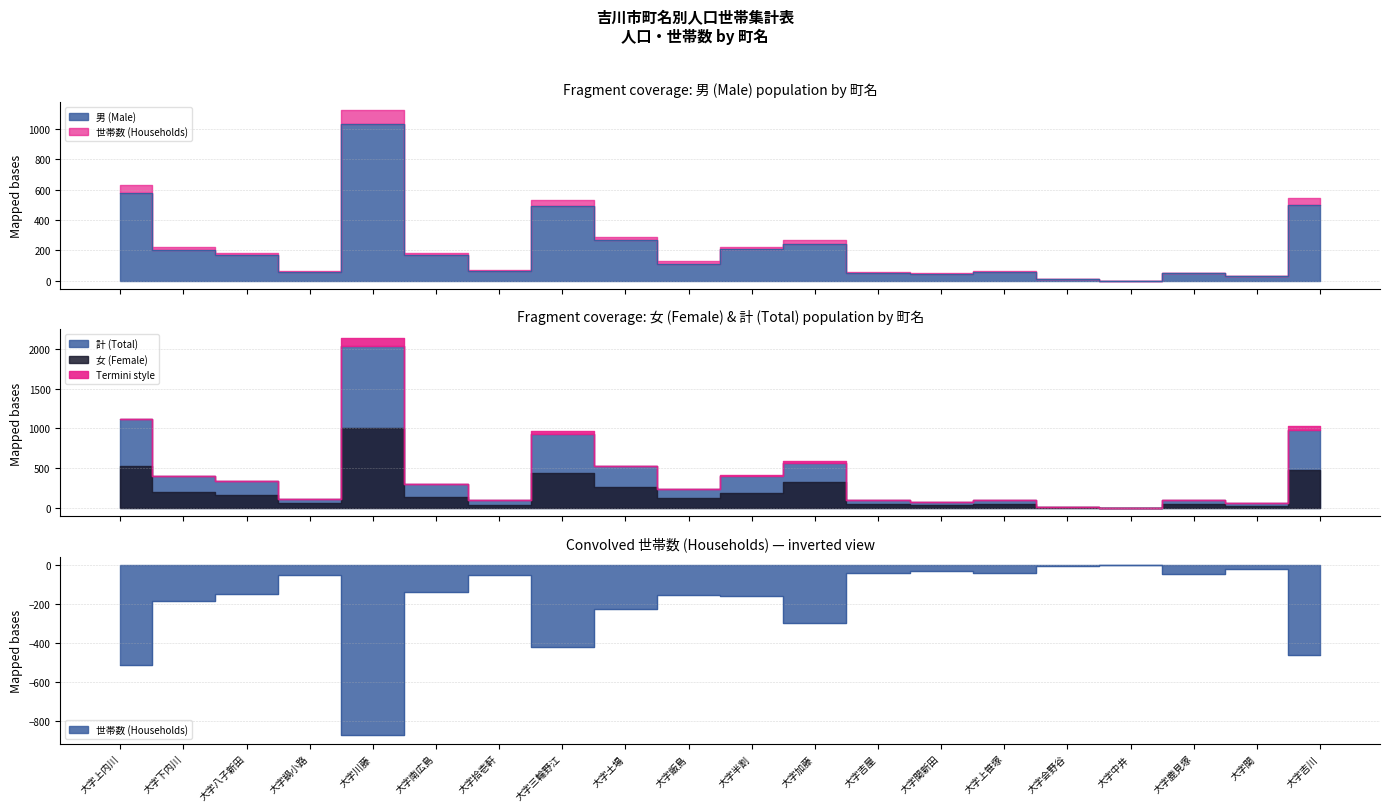

What position from the left is 大字飯島?

10